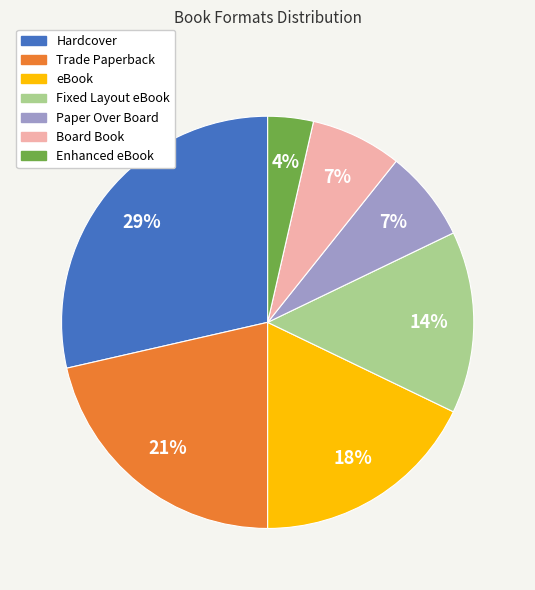

Count the number of slices in the pie.

7